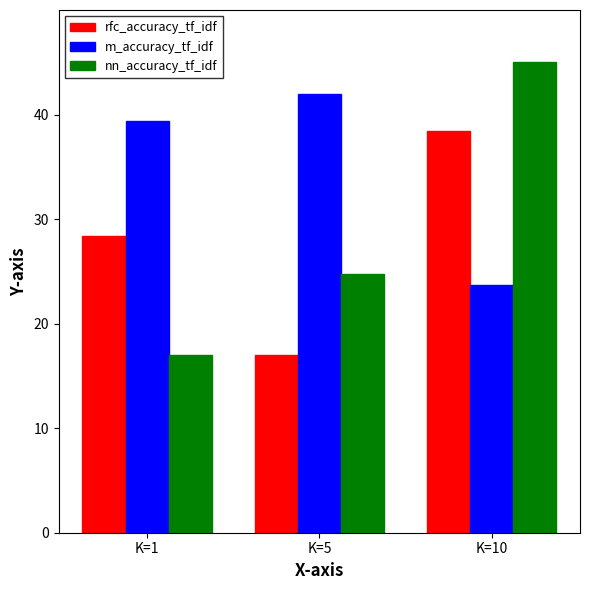

At K=5, list the series in order from largest to smallest.

m_accuracy_tf_idf, nn_accuracy_tf_idf, rfc_accuracy_tf_idf